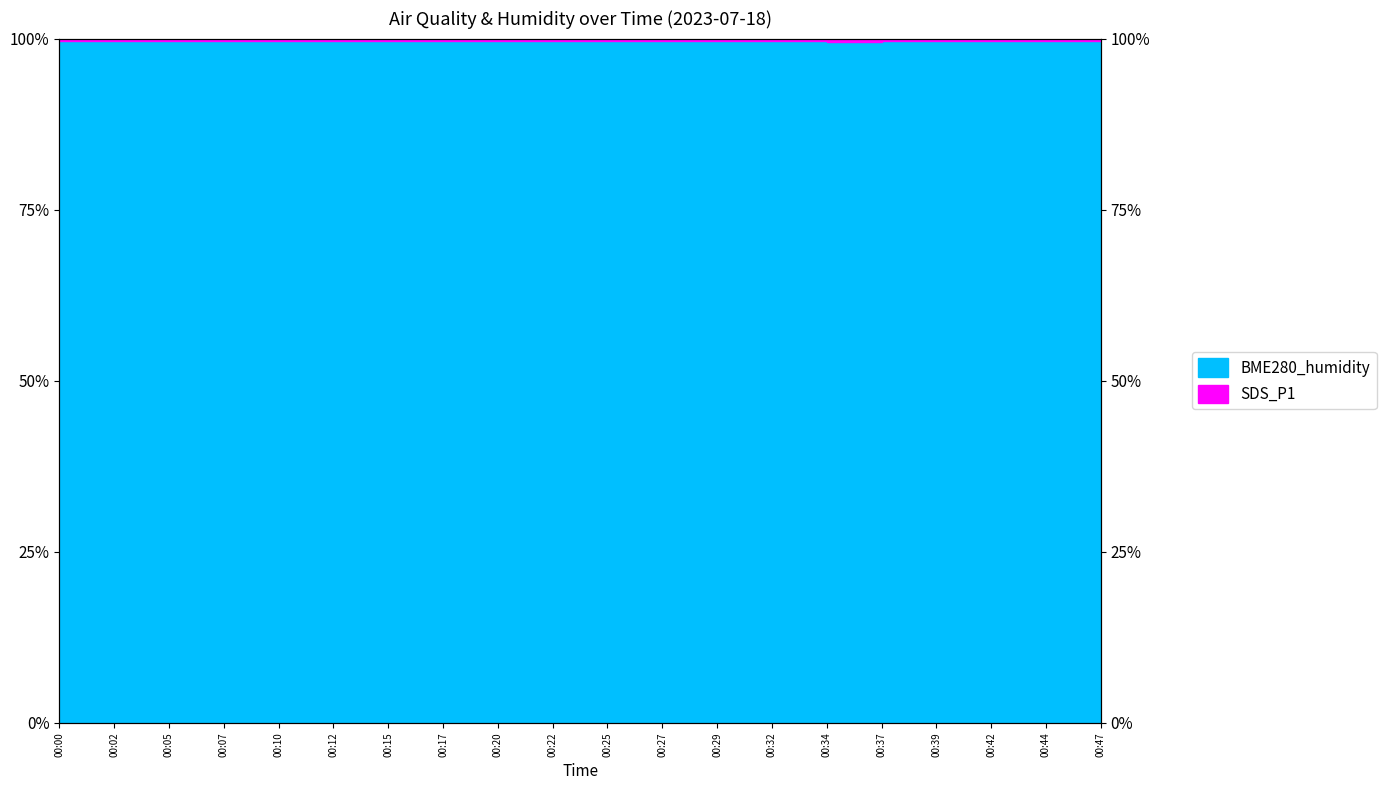

Reading left to right, list all the values displayed in this chart.

00:00=99.7	00:02=99.7	00:05=99.7	00:07=99.7	00:10=99.7	00:12=99.7	00:15=99.7	00:17=99.7	00:20=99.7	00:22=99.7	00:25=99.7	00:27=99.7	00:29=99.7	00:32=99.7	00:34=99.5	00:37=99.7	00:39=99.7	00:42=99.7	00:44=99.7	00:47=99.7